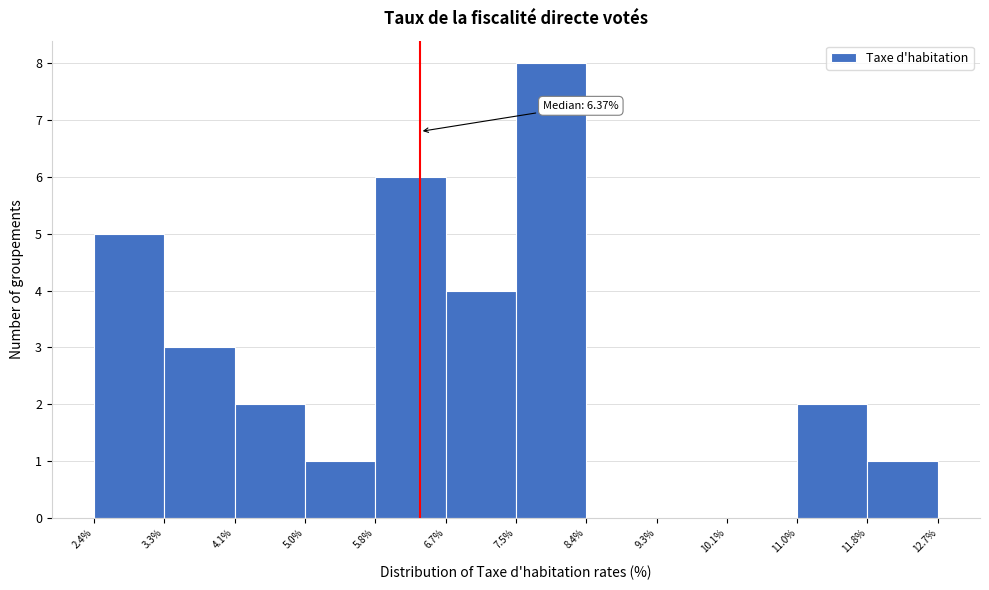

Which range on the x-axis has the tallest bar?

7.5% to 8.4%